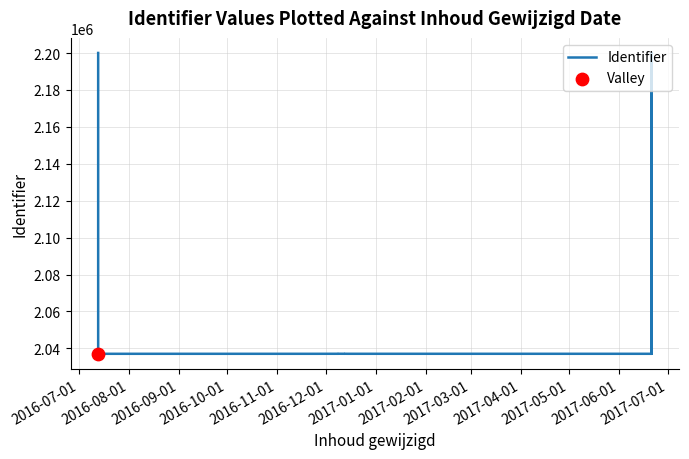

What is the ratio of the value at 2016-09-01 to the value at 2017-03-01?

1.0